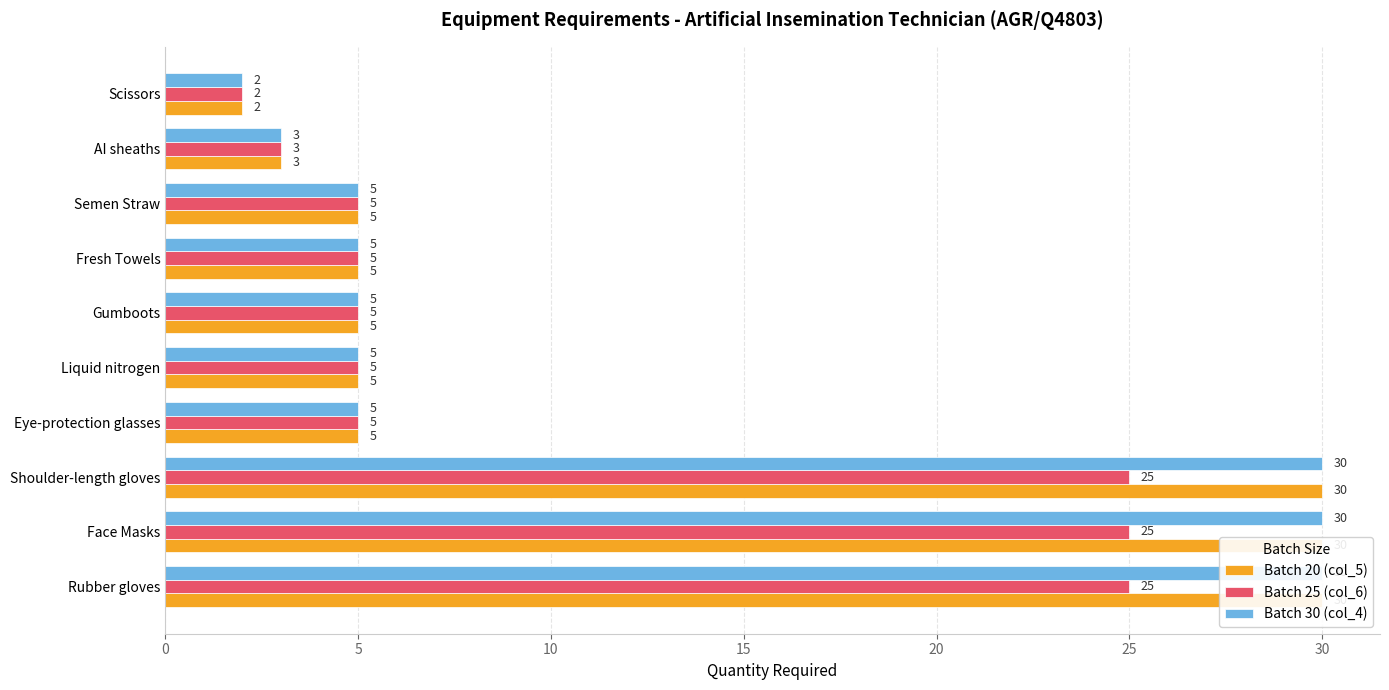

What is the value of the Batch 30 (col_4) bar at the 5th from the left?

5